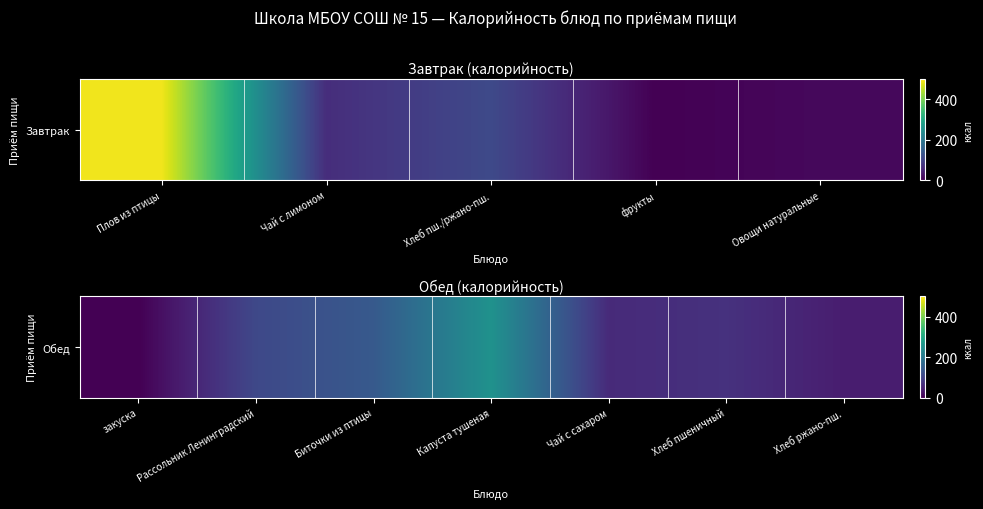

Is it true that the value at Хлеб ржано-пш. is 71?

False